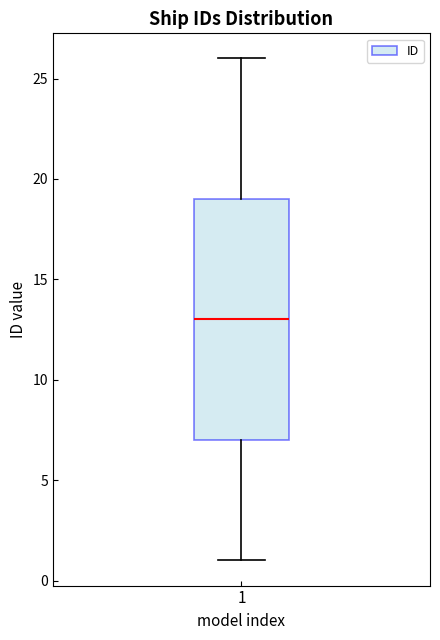

Read this box plot against the y-axis: the position of the median line, the range covered by the box, and the ends of both whiskers. The values are not printed on the chart, so give them approximately, as read against the axis.

median 13, box 7 to 19, whiskers 1 to 26